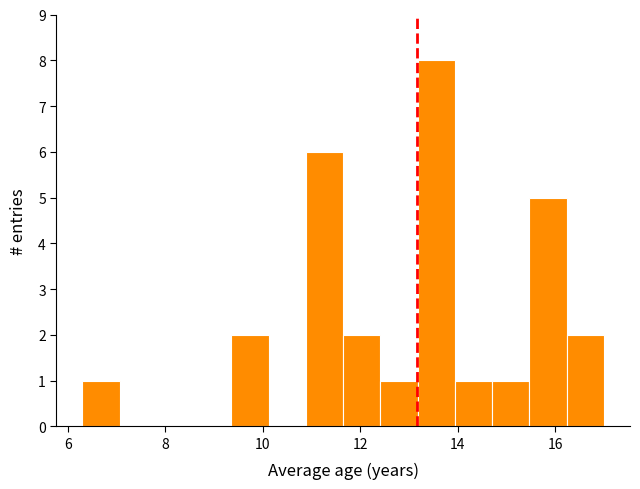

Read against the x-axis, roughly where is the centre of the tallest bar?

13.6